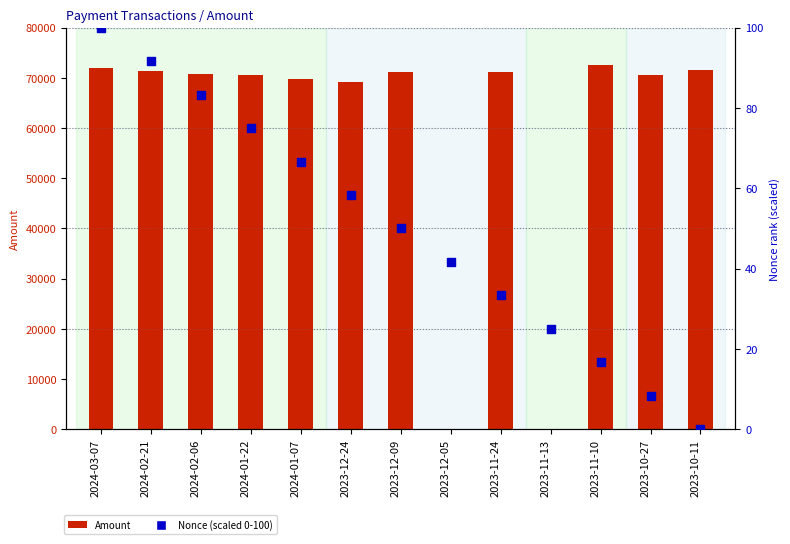

What is the total value across all series at 2023-11-10?

72570.2